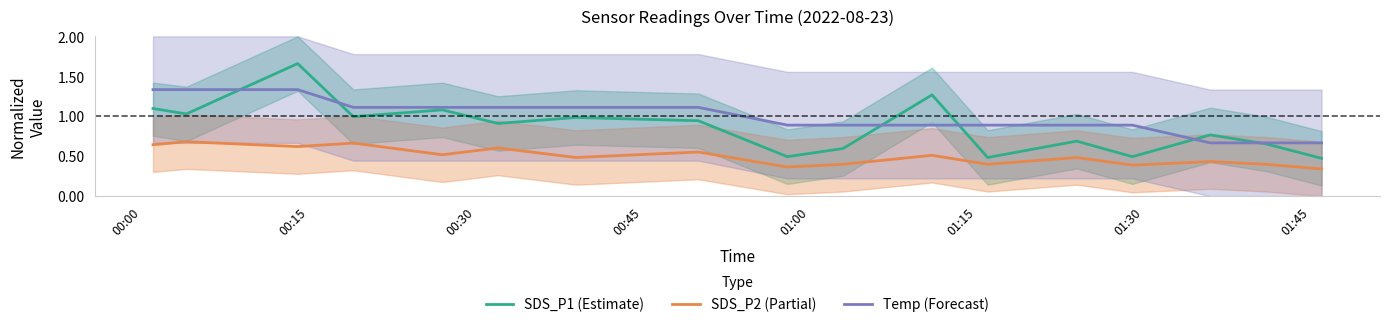

True or false: SDS_P2 (Partial) and Temp (Forecast) cross at least once.

False